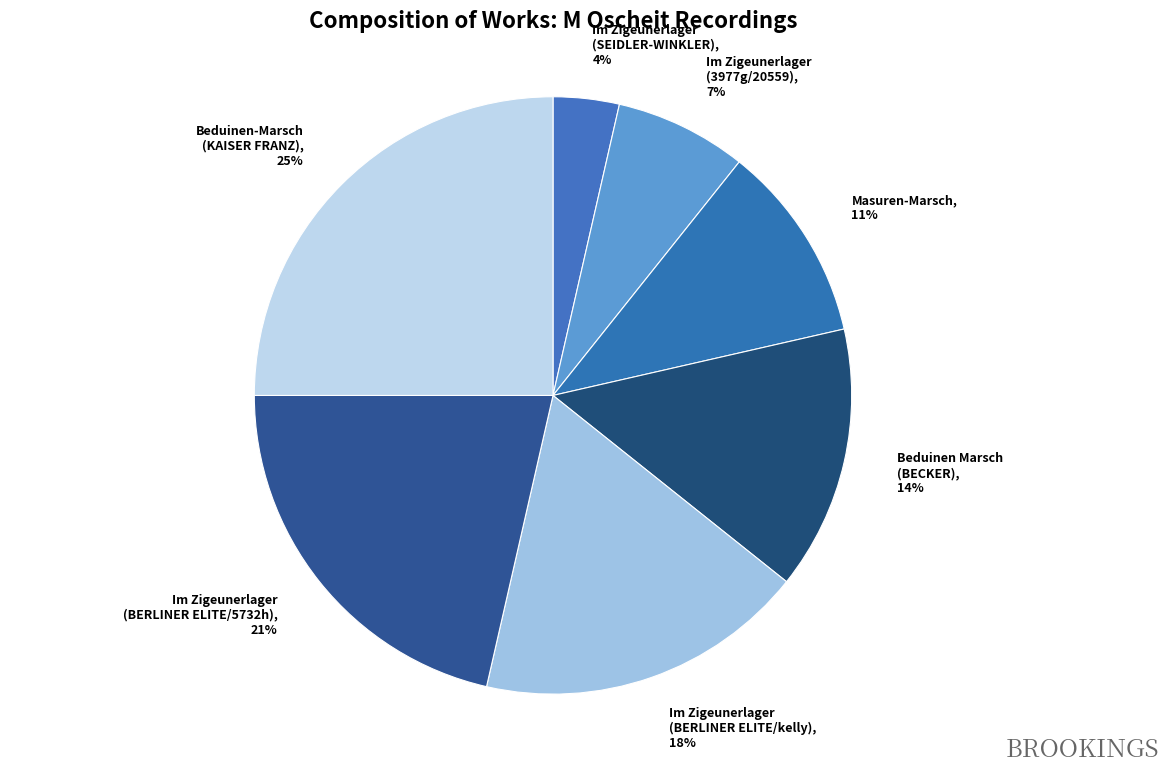

To the nearest percent, what is the difference between the Beduinen-Marsch (KAISER FRANZ), 25% and Im Zigeunerlager (BERLINER ELITE/5732h), 21% slice percentages?

4%